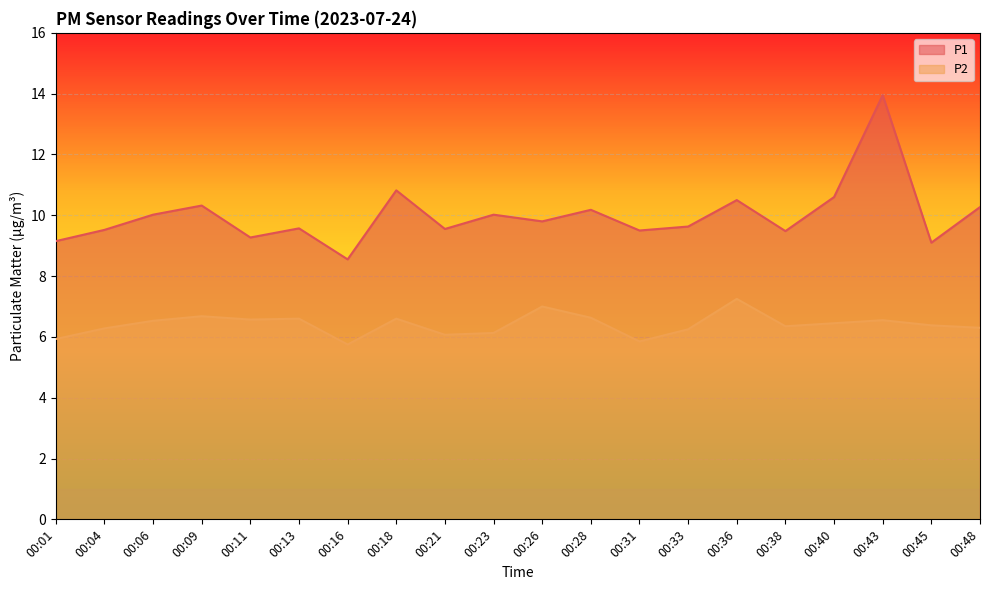

At which label does P2 first exceed 6?

00:04